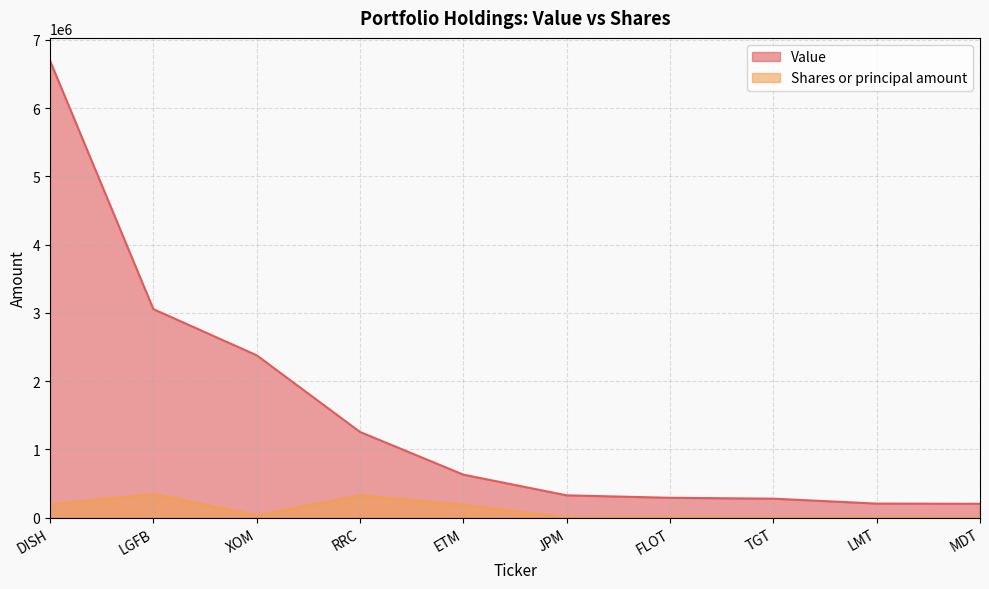

How many data points in Value are above 631000?

4